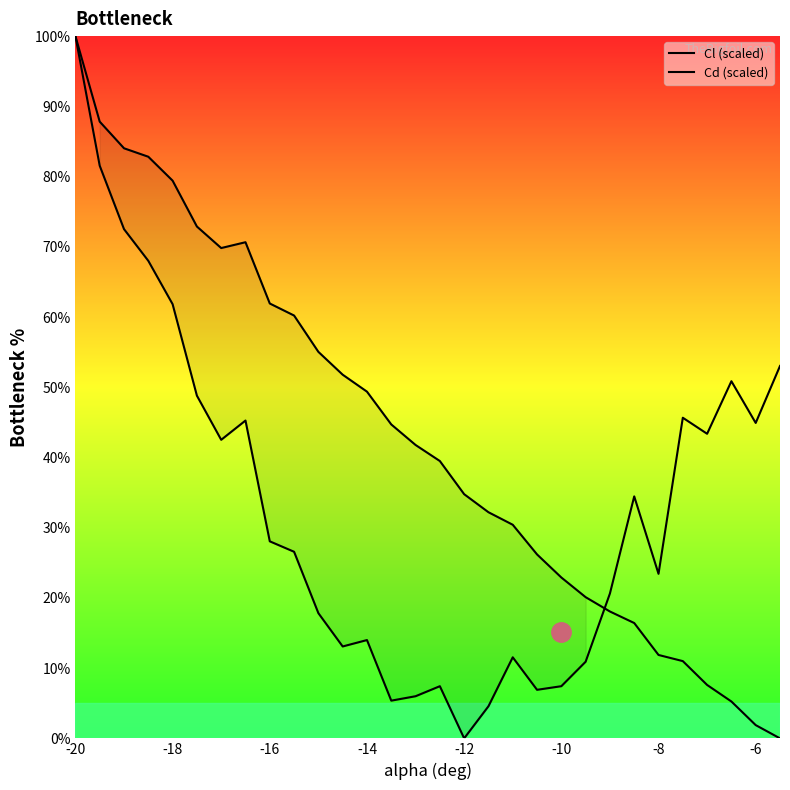

What is the difference between the Cd (scaled) values at 14 and 19?

15.6